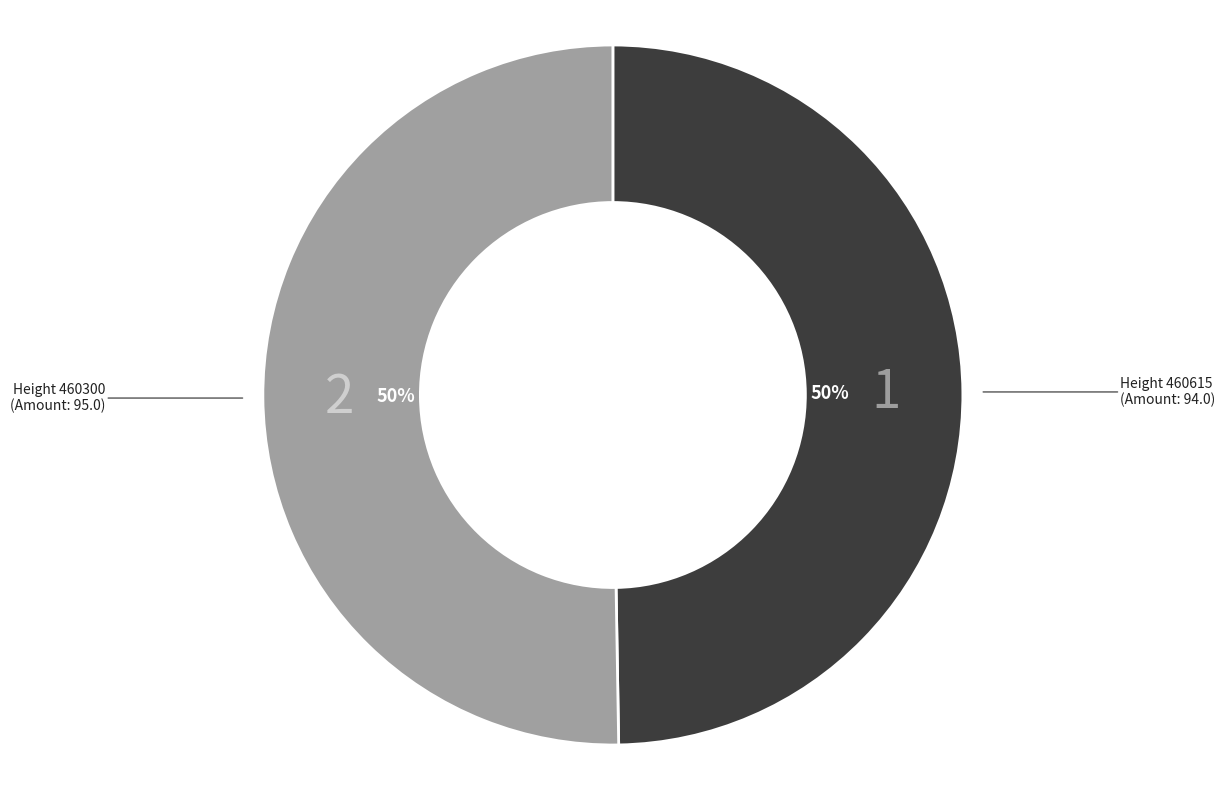

To the nearest percent, what is the average slice percentage?

50%